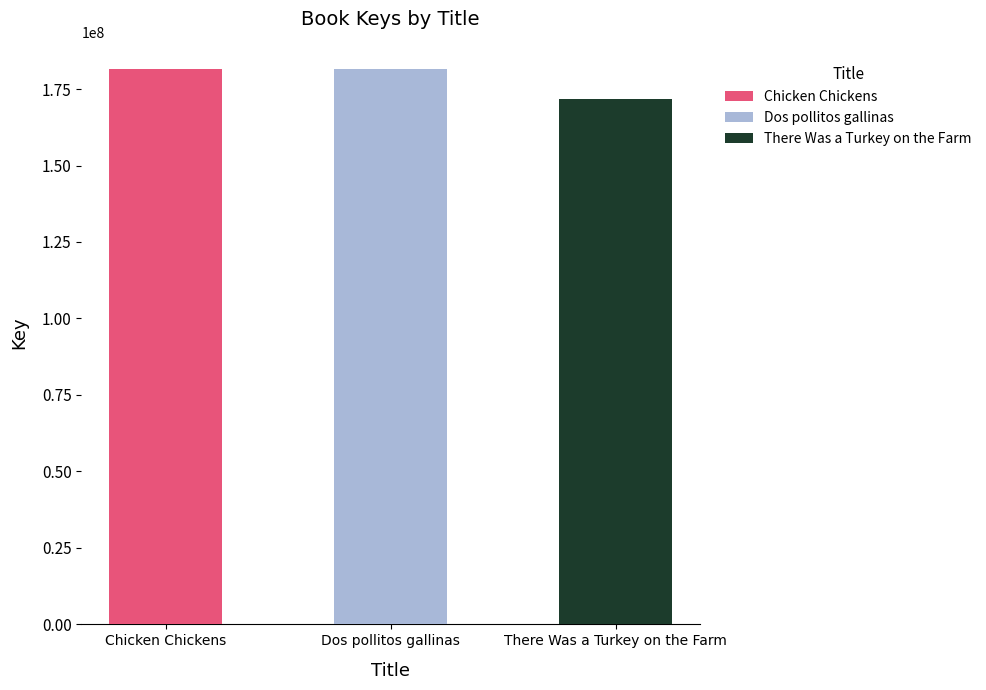

Rank the categories by value from lowest to highest.

There Was a Turkey on the Farm, Chicken Chickens, Dos pollitos gallinas